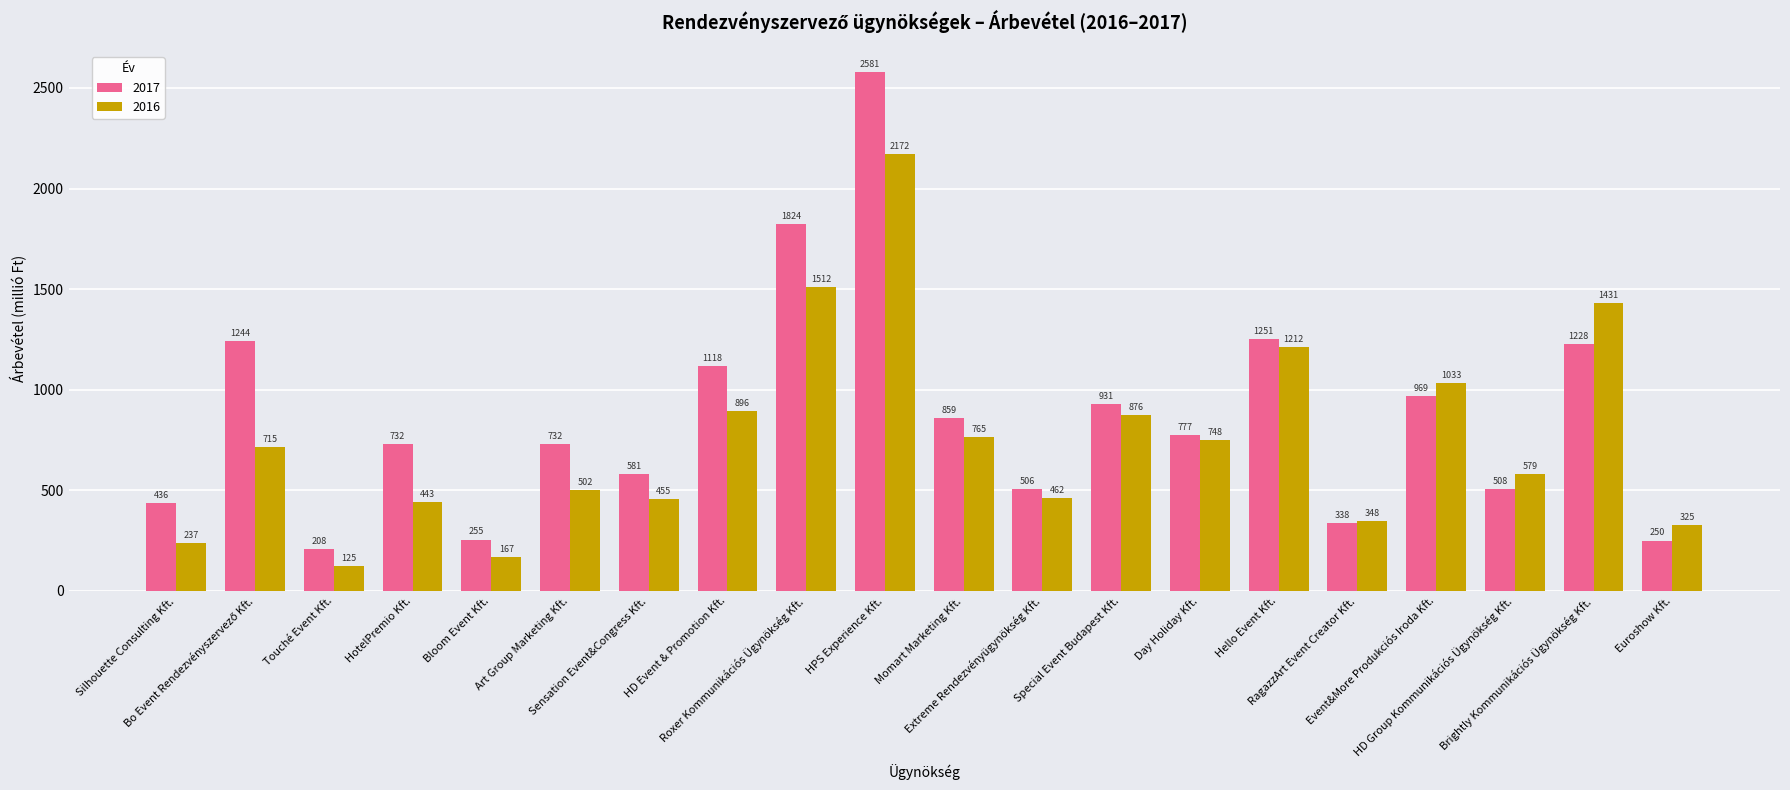

What is the difference between the maximum and minimum values in the 2016 series?

2047